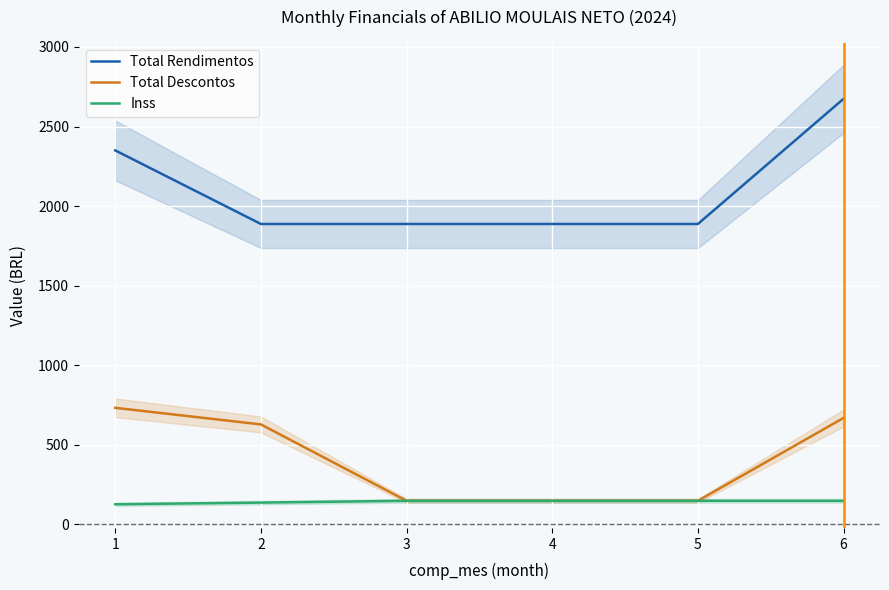

The Total Descontos series shows 148.7 at 5. True or false?

True